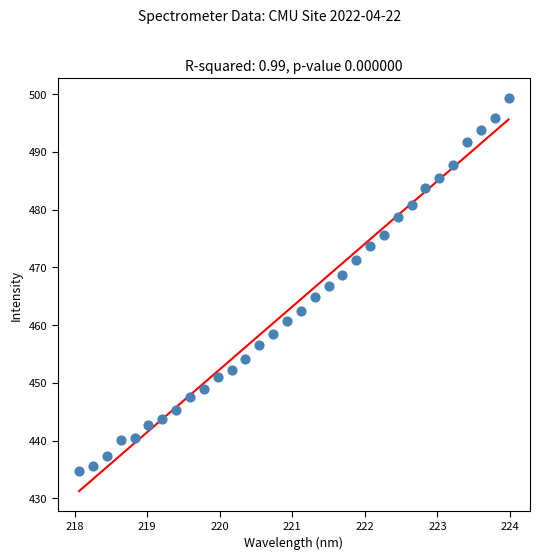

What is the range of Y values (max minus min)?

64.5